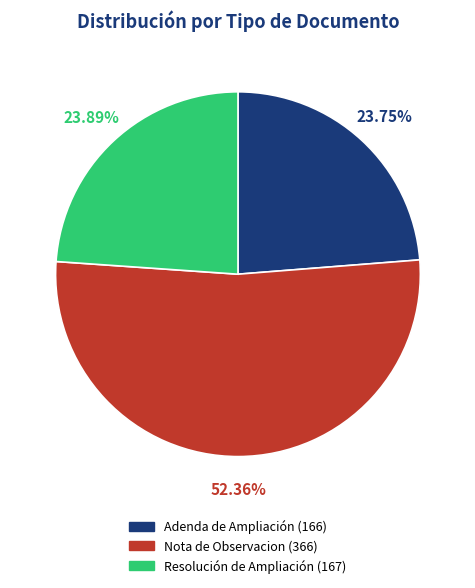

What percentage do Adenda de Ampliación and Resolución de Ampliación together represent?

47.6%